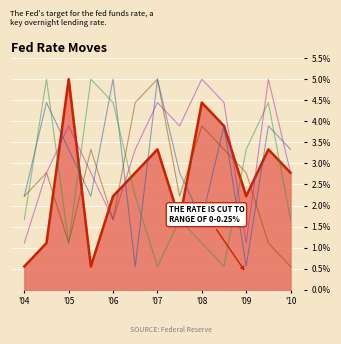

After their last crossing, which series has the higher values: col_7 or col_4_line?

col_7